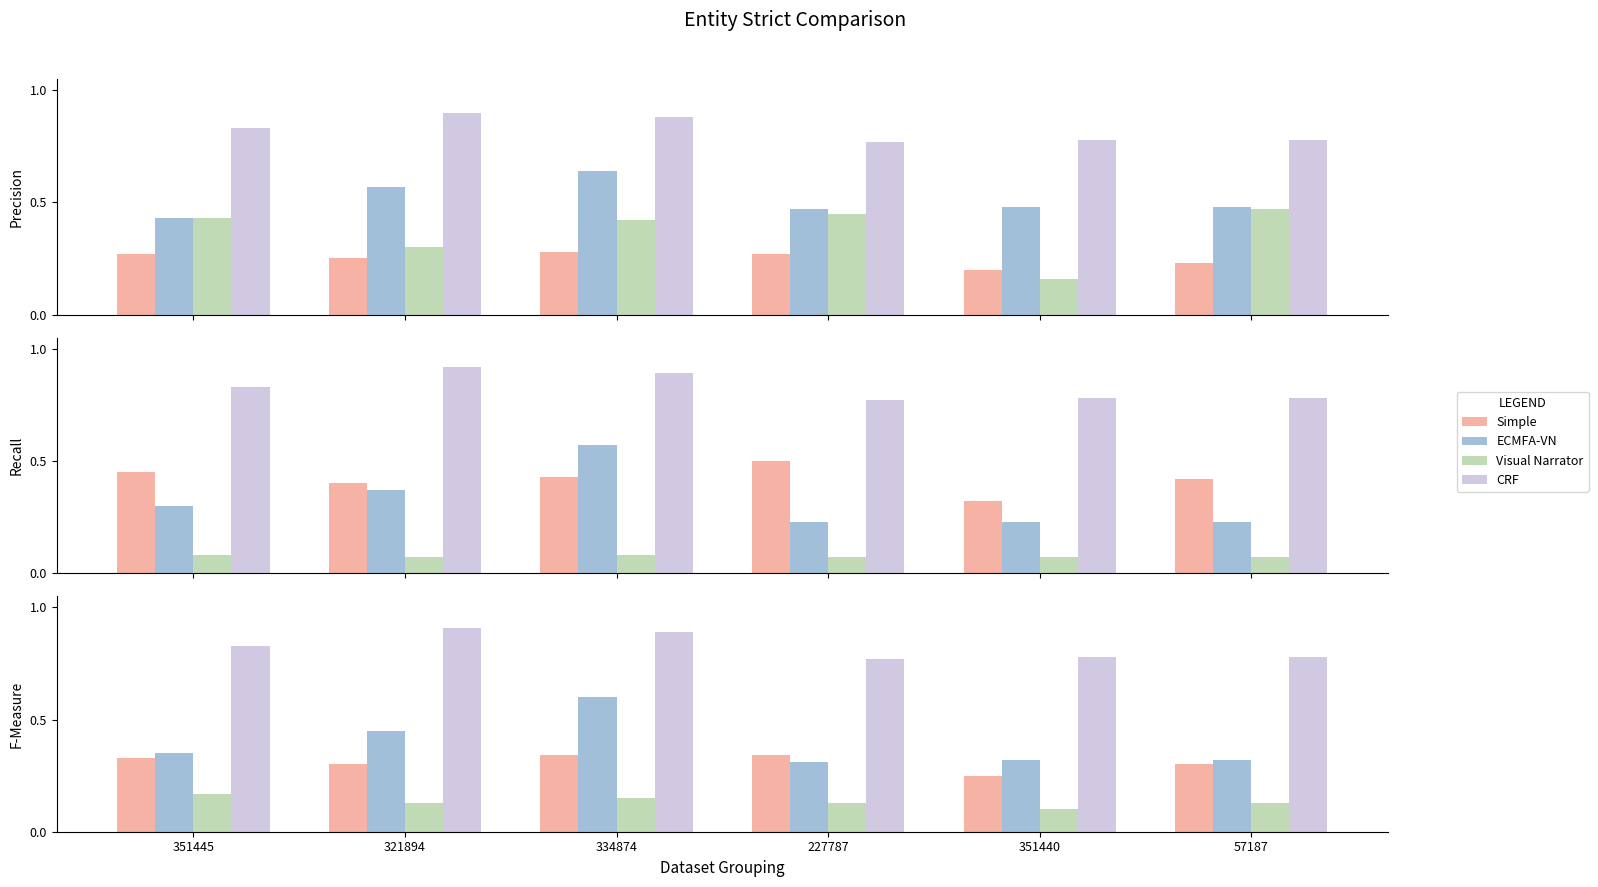

How many groups of bars are there?

6